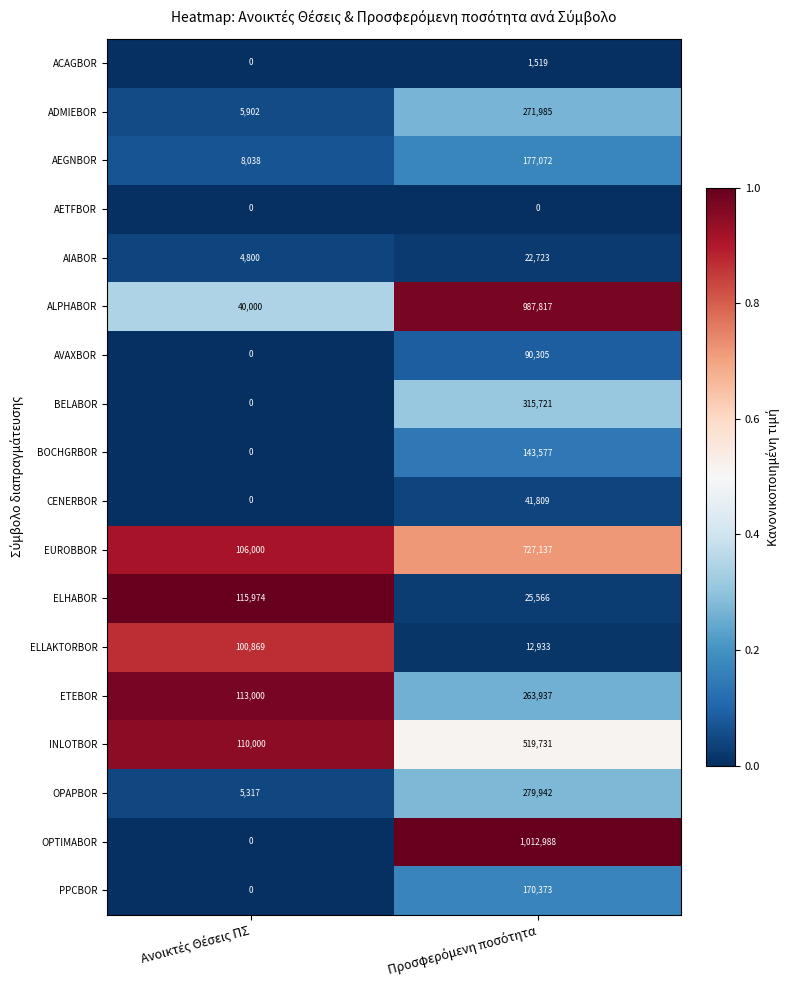

Which series has the largest total across all categories?

ALPHABOR